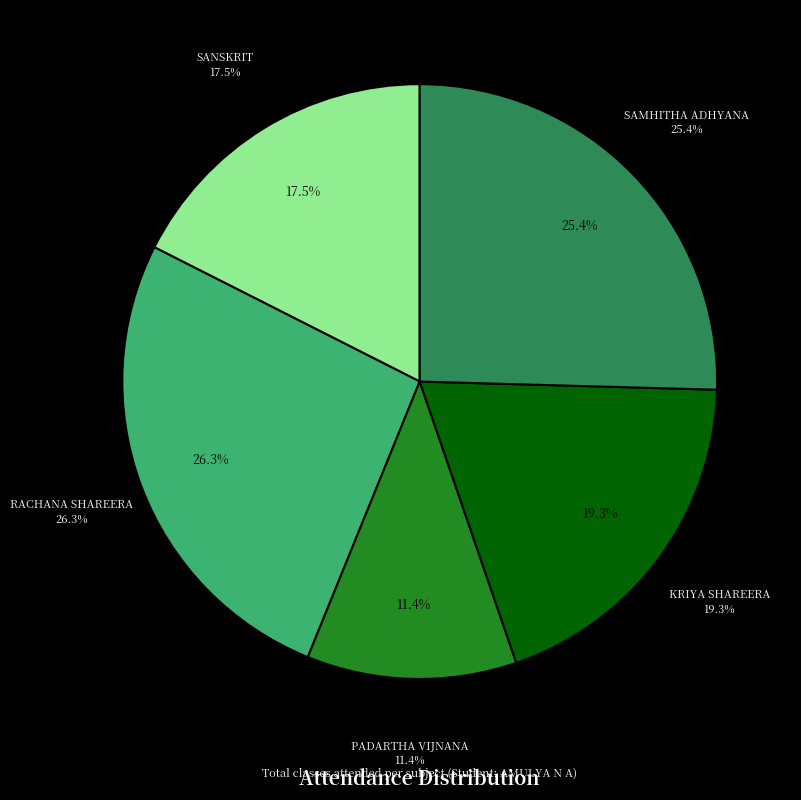

The SANSKRIT slice represents 25% of the pie. True or false?

False